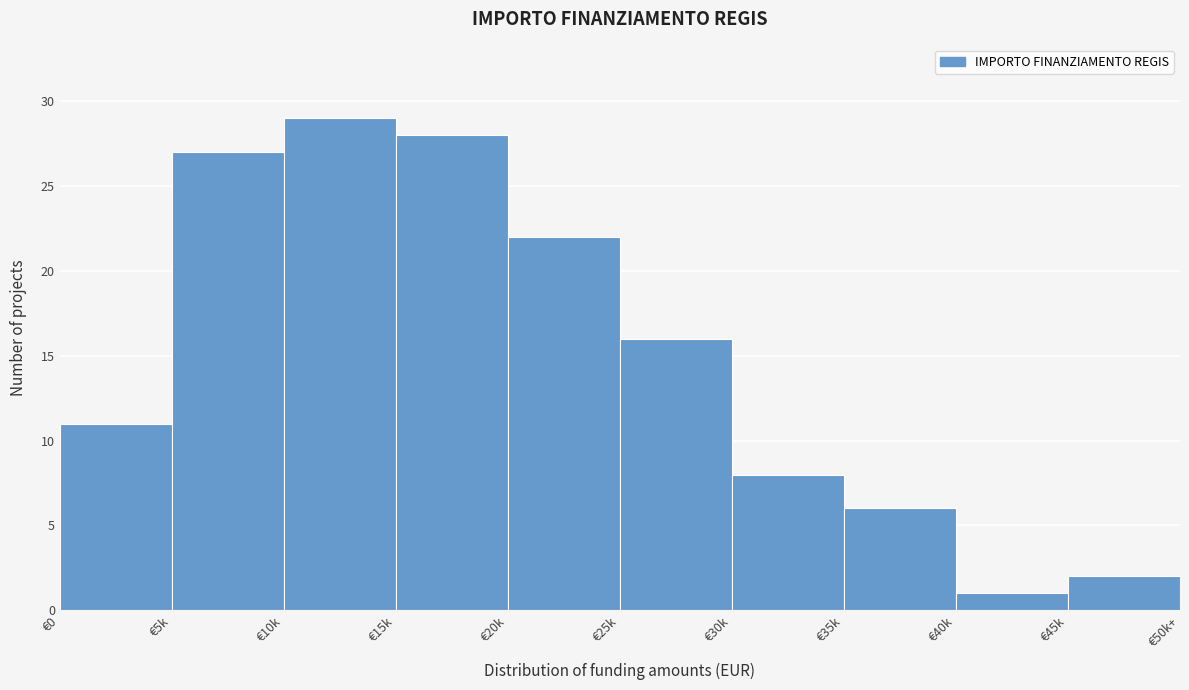

Reading right to left, transcribe all the data shown in this chart.

€45k=2	€40k=1	€35k=6	€30k=8	€25k=16	€20k=22	€15k=28	€10k=29	€5k=27	€0=11